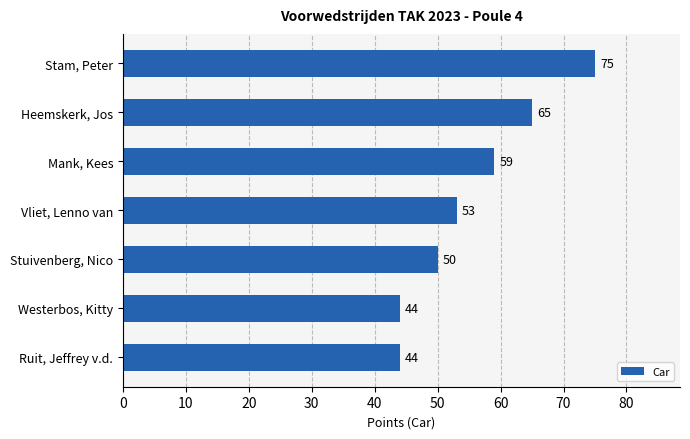

Does the chart contain stacked bars?

No